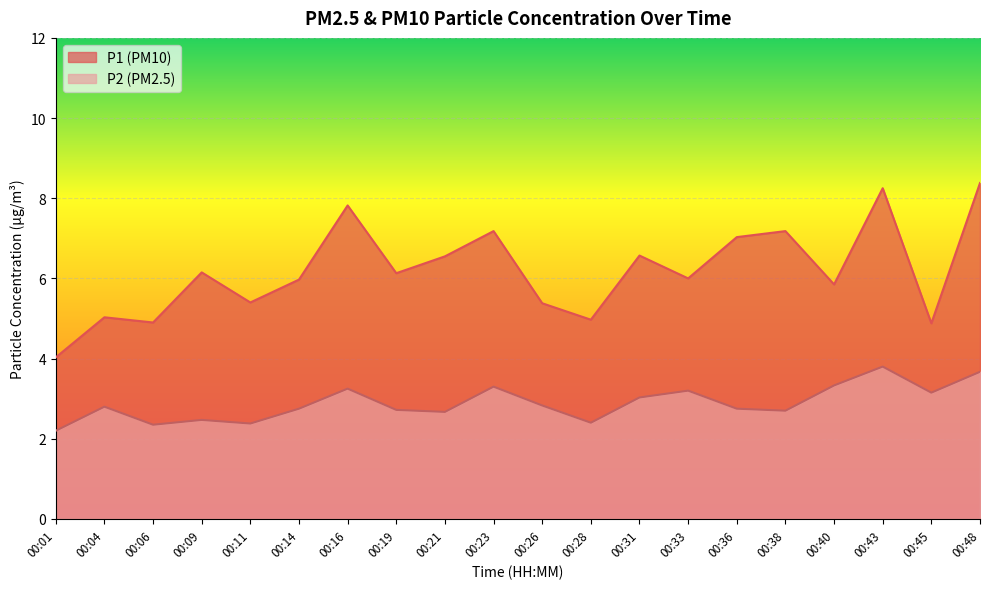

True or false: P1 has a value of 1.8 at 00:06.

False